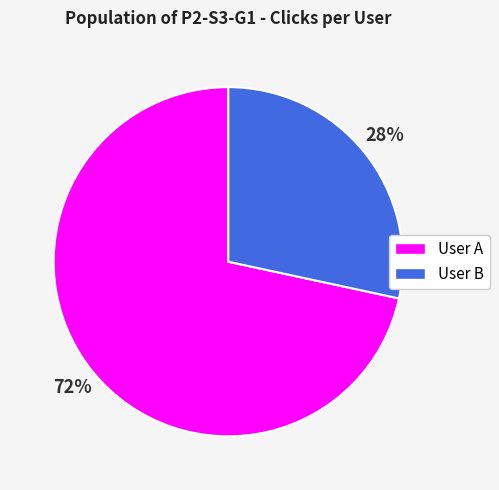

Which category has the biggest portion of the pie?

User A